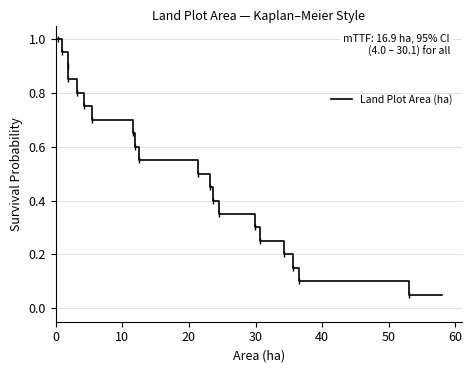

Is this an area chart (filled region under the line)?

No